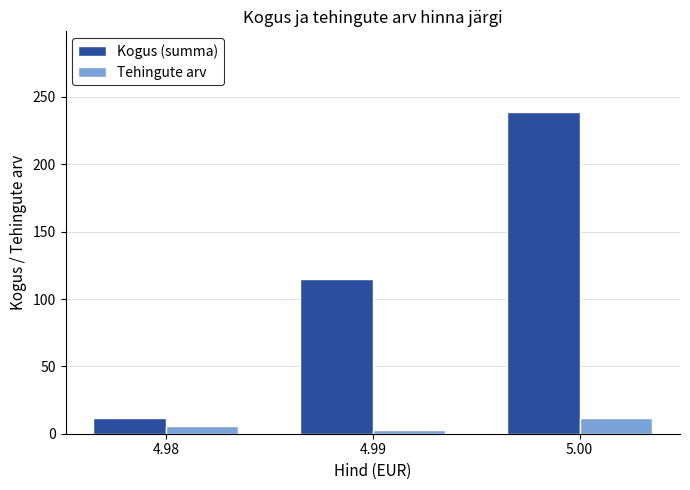

What is the value of the Tehingute arv bar at the 3rd from the left?

12